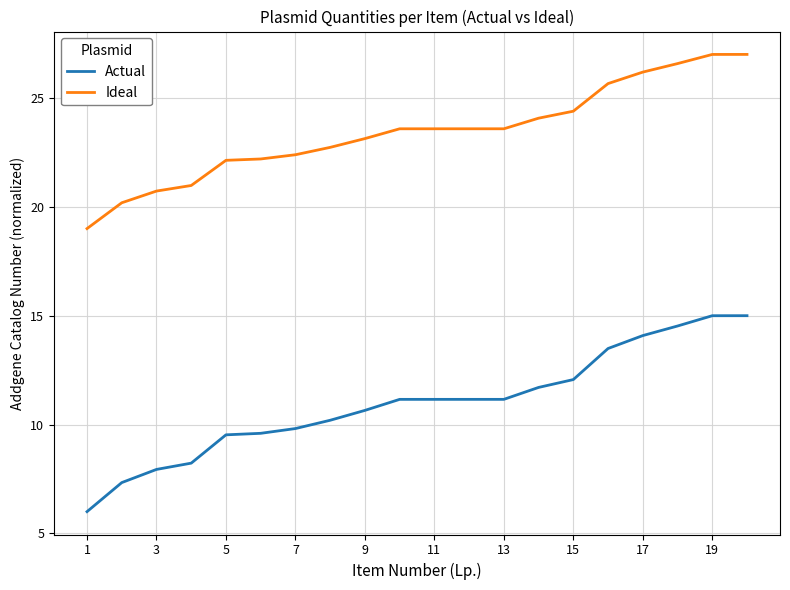

List the series in order of their overall mean, highest first.

Ideal, Actual